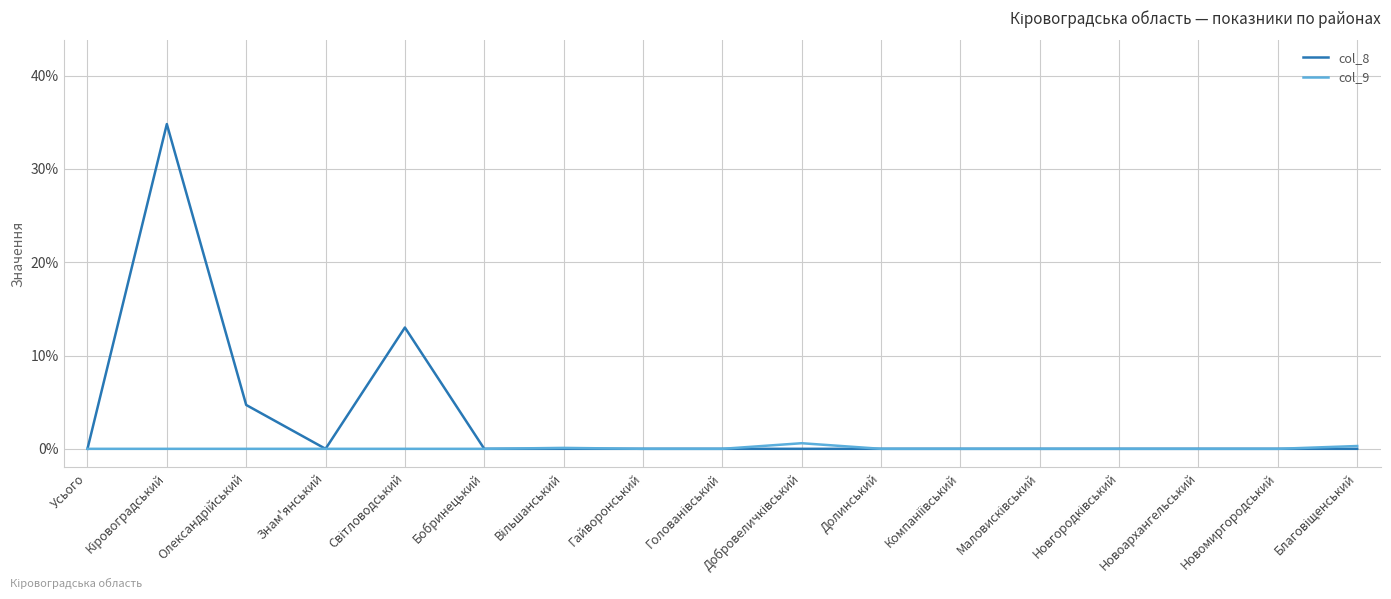

What is the maximum value shown in the chart?

34.8